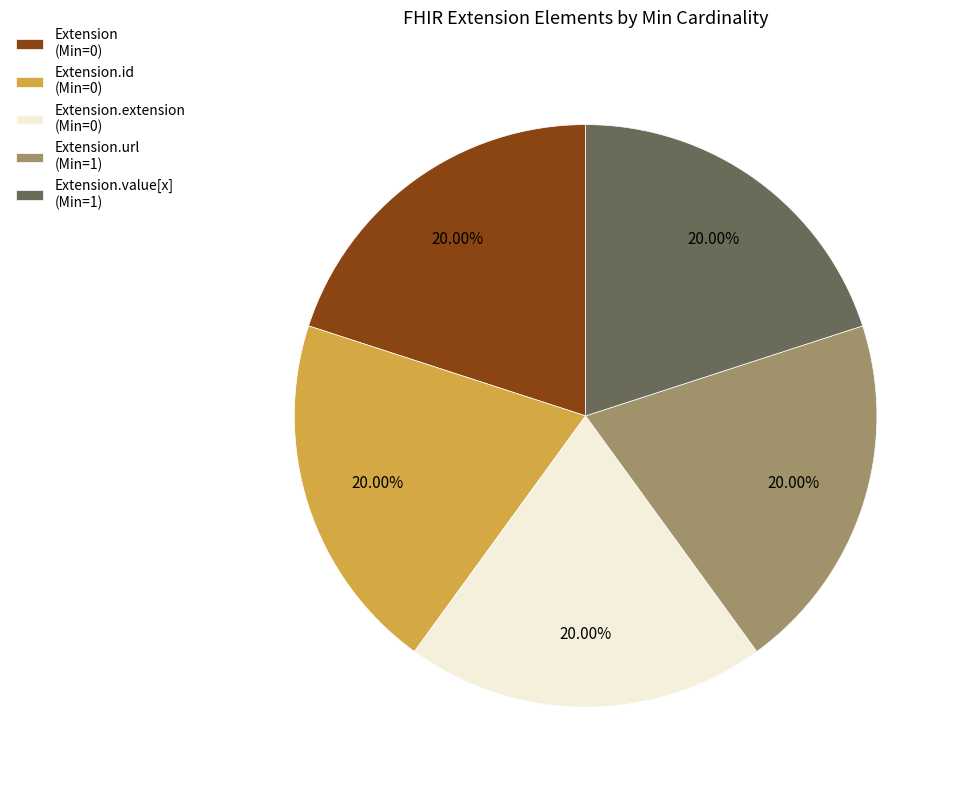

Does Extension.id (Min=0) represent more than half of the total?

No